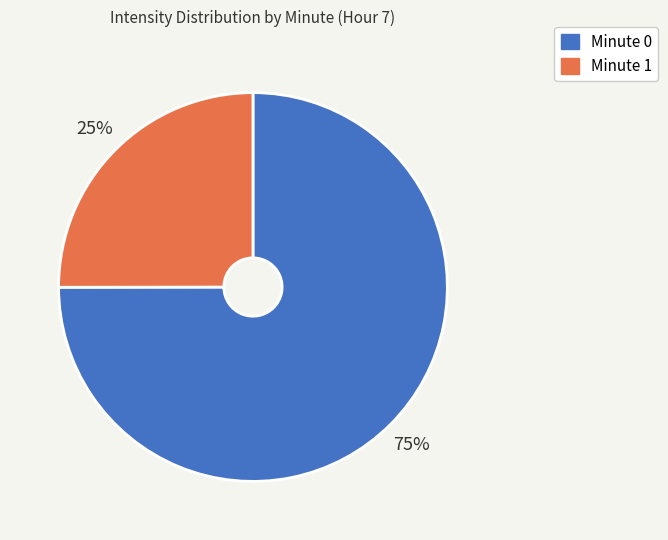

Between Minute 0 and Minute 1, which is larger?

Minute 0